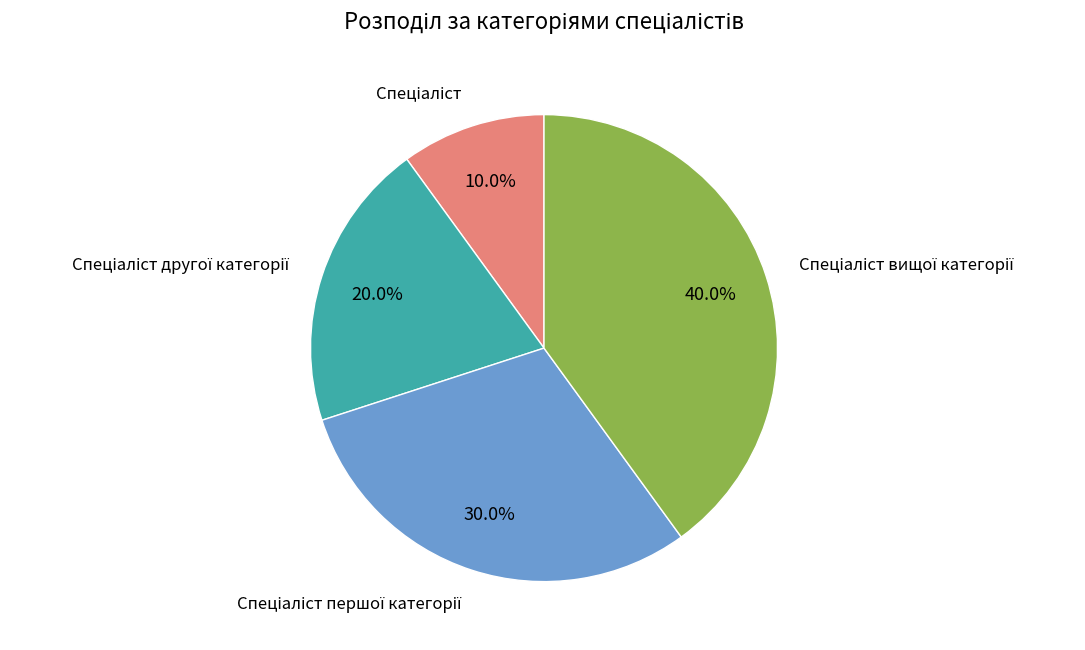

Is there a majority slice in this chart?

No